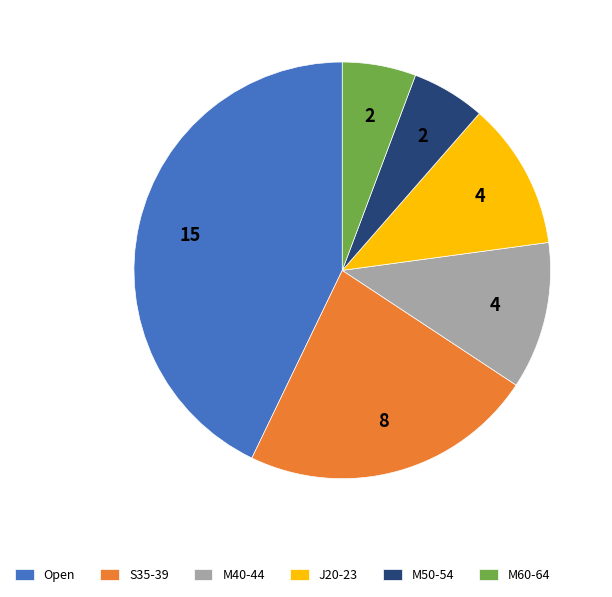

What is the ratio of the value at M40-44 to the value at S35-39?

0.5